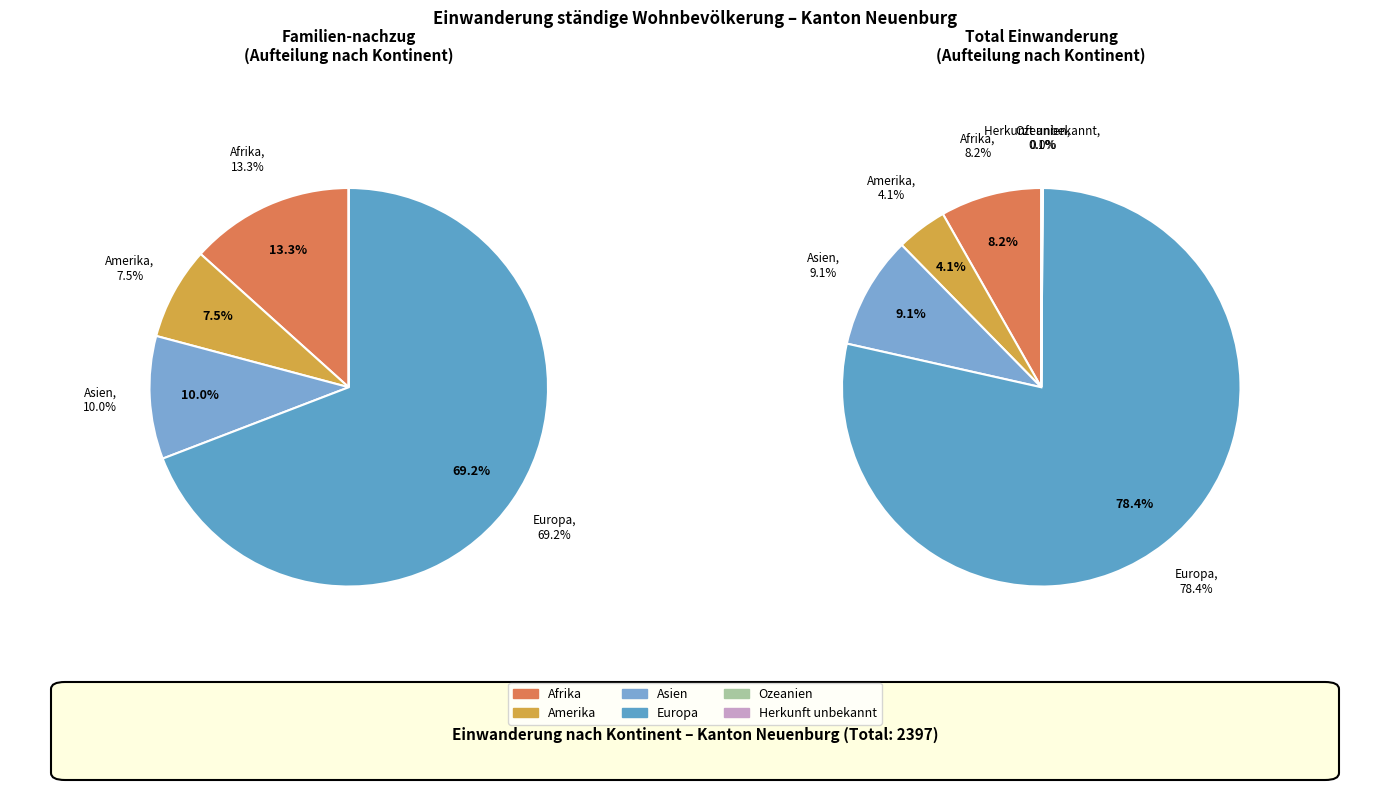

Which slice represents more than half of the pie?

Europa